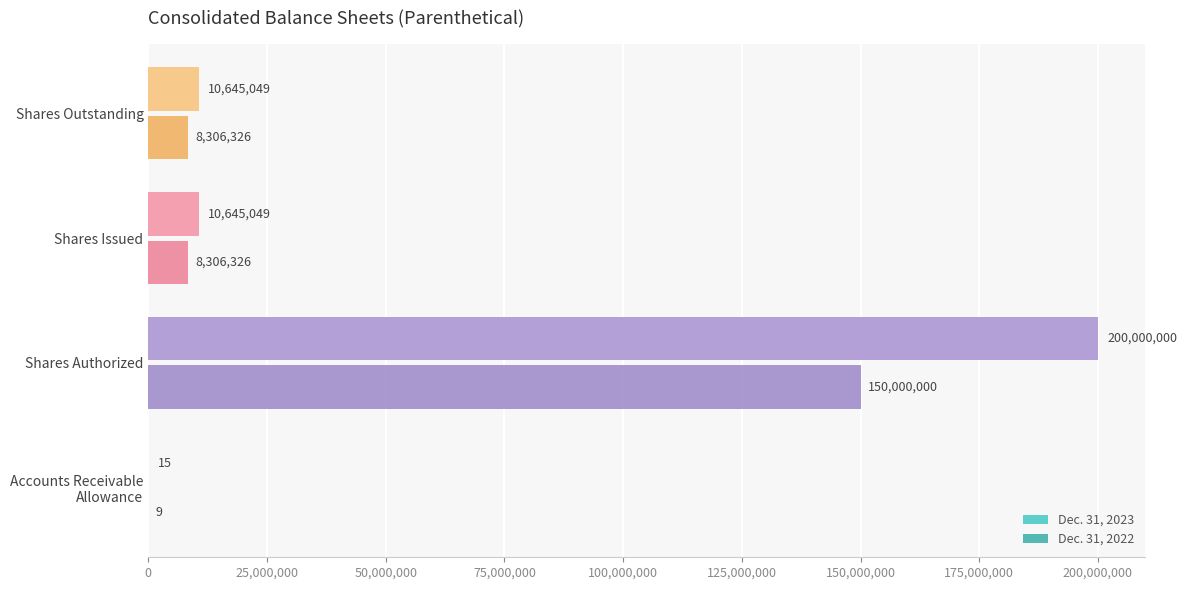

Which series has the largest total across all categories?

Dec. 31, 2023